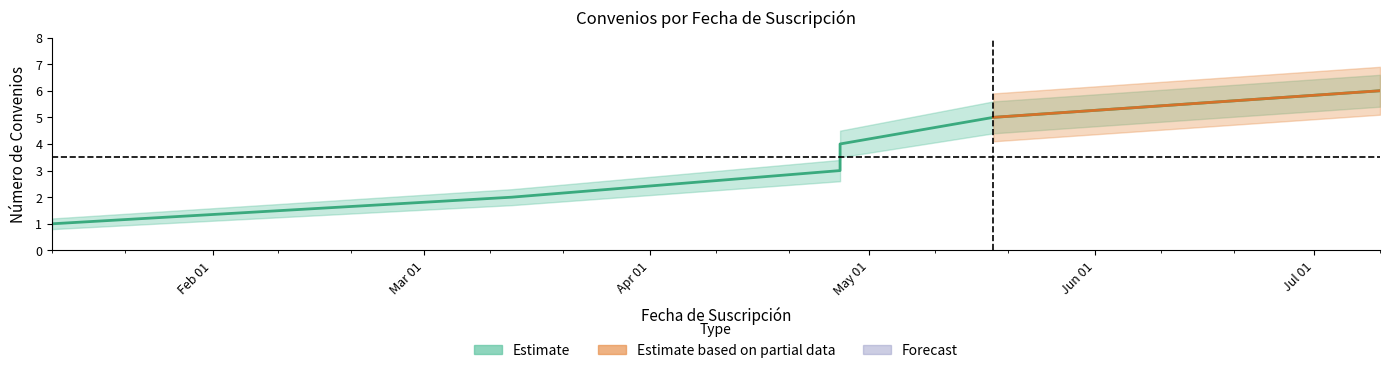

At how many categories does at least one series exceed 2?

5